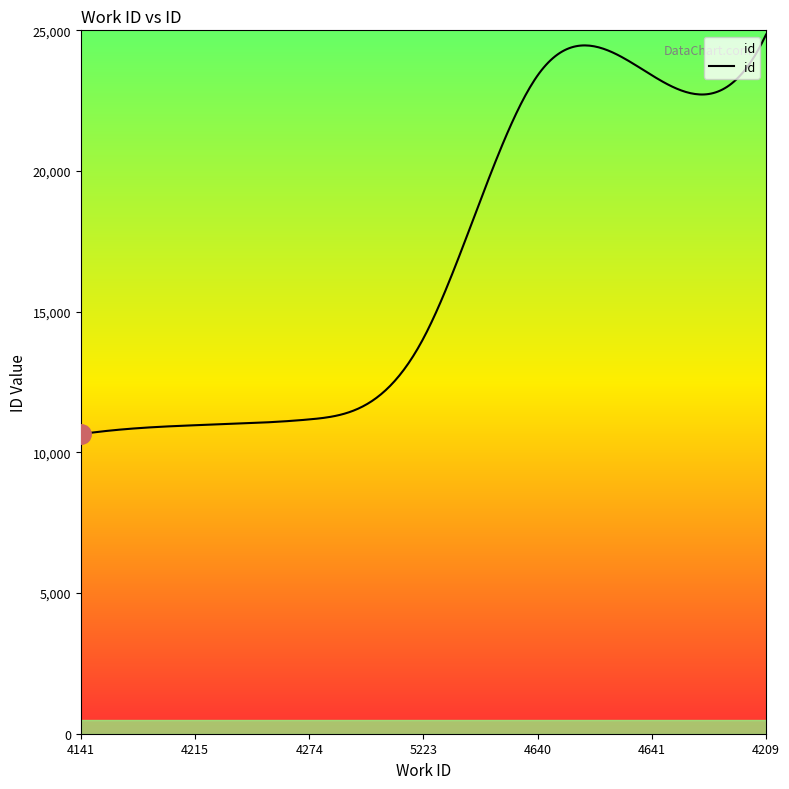

What is the smallest value displayed?

10648.0